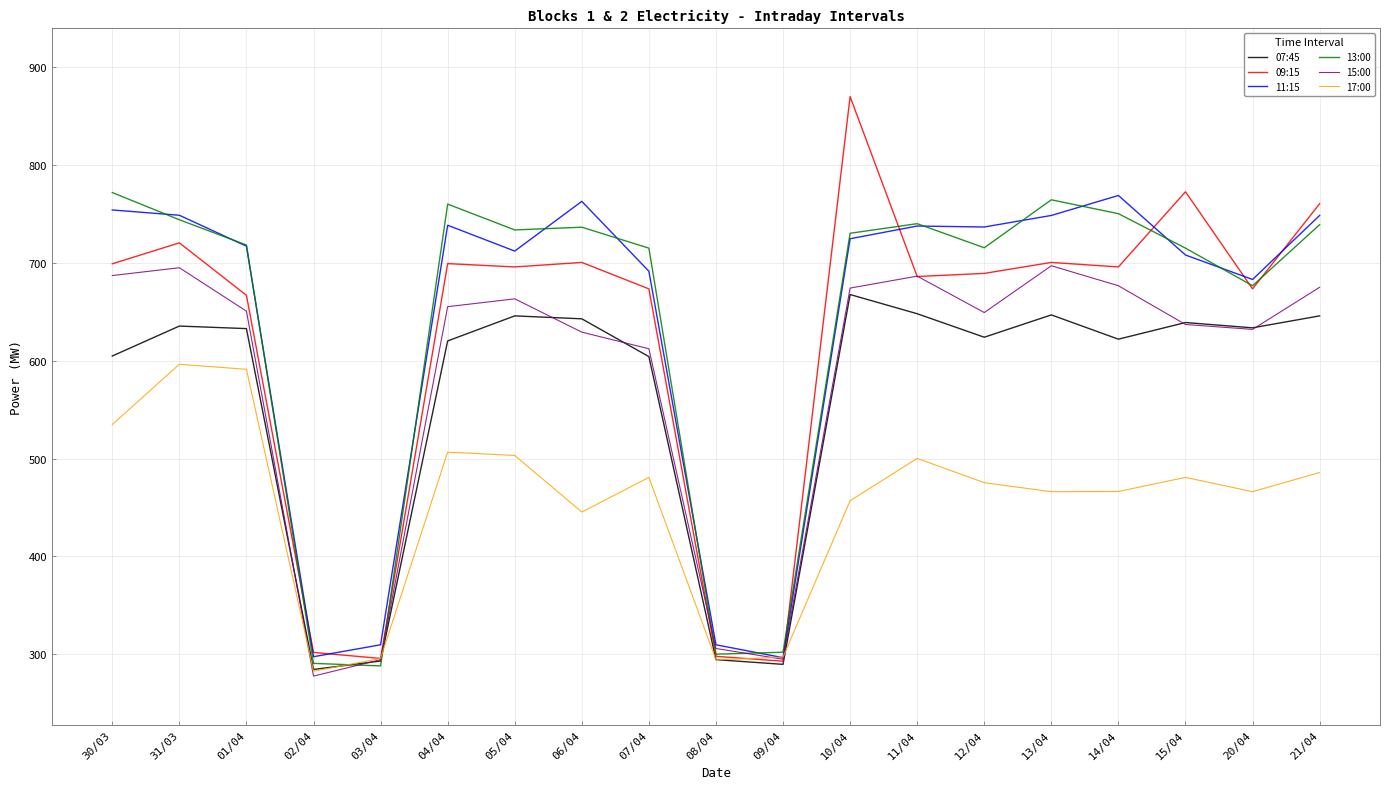

What is the difference between the highest and lowest values at 13/04?

298.2